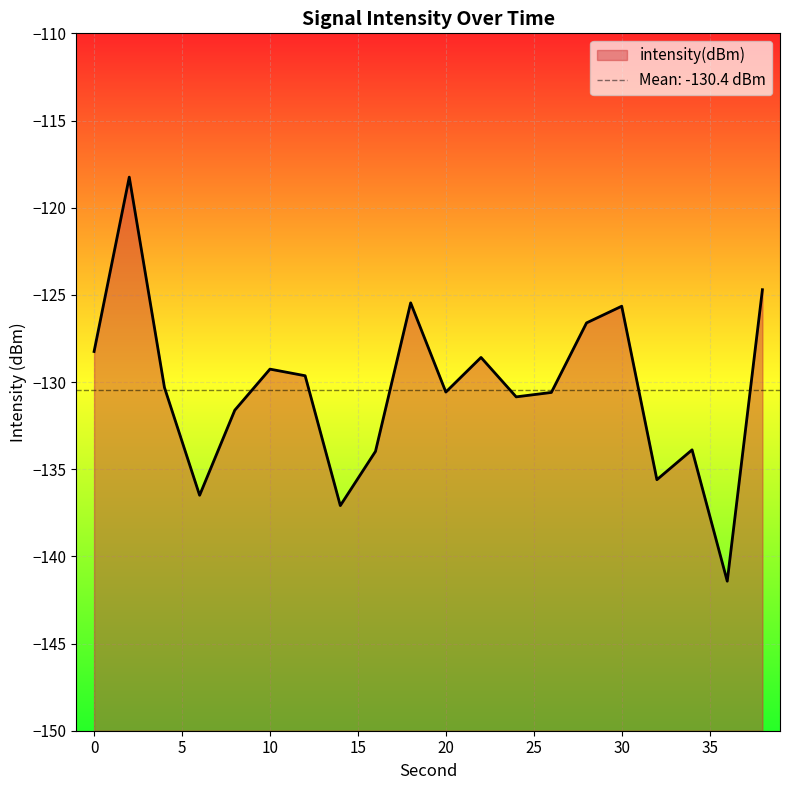

Reading left to right, list all the values displayed in this chart.

0=-128.2	2=-118.2	4=-130.3	6=-136.5	8=-131.6	10=-129.3	12=-129.6	14=-137.1	16=-134.0	18=-125.5	20=-130.6	22=-128.6	24=-130.9	26=-130.6	28=-126.6	30=-125.7	32=-135.6	34=-133.9	36=-141.4	38=-124.7